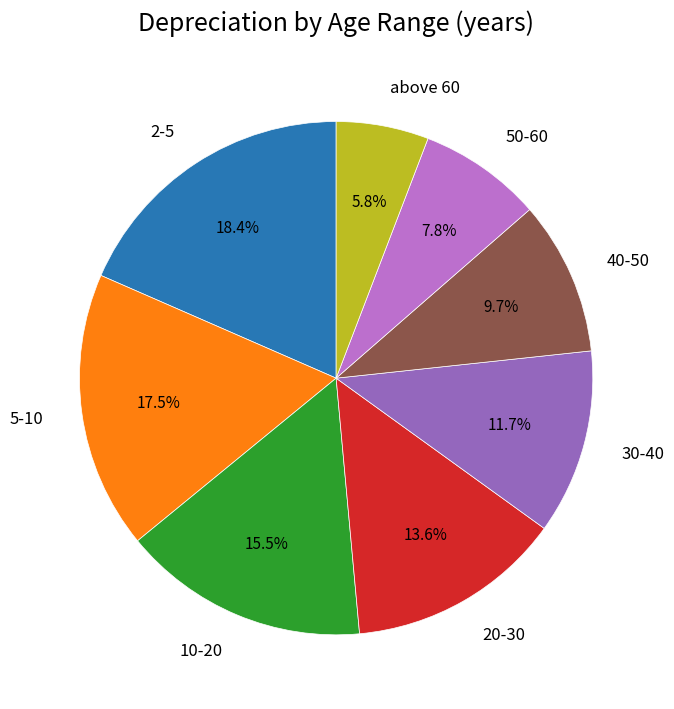

To the nearest percent, what is the combined percentage of 50-60 and 2-5?

26%